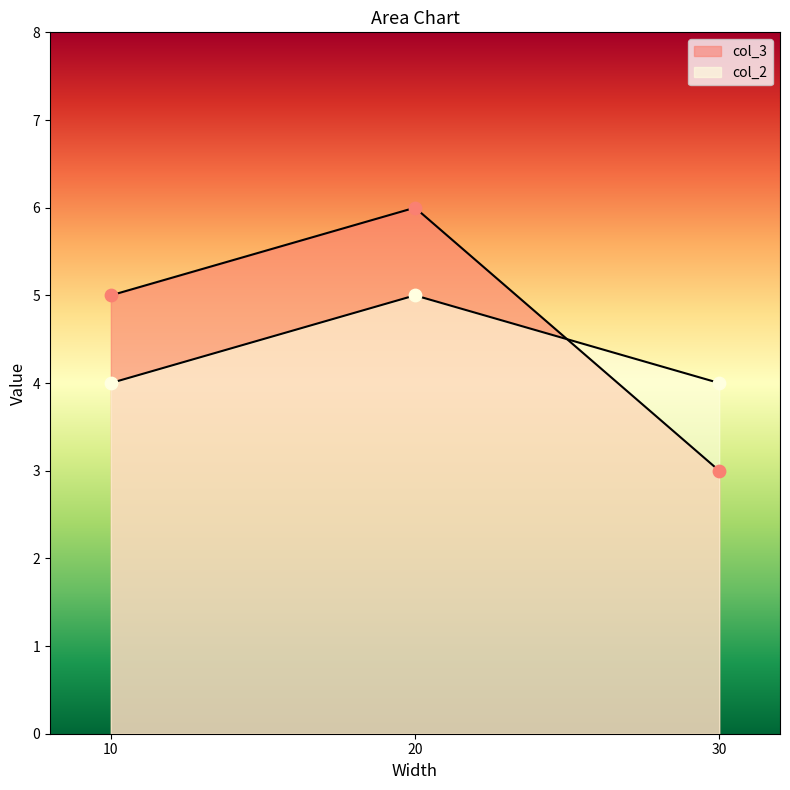

Which series has the largest total across all categories?

col_3